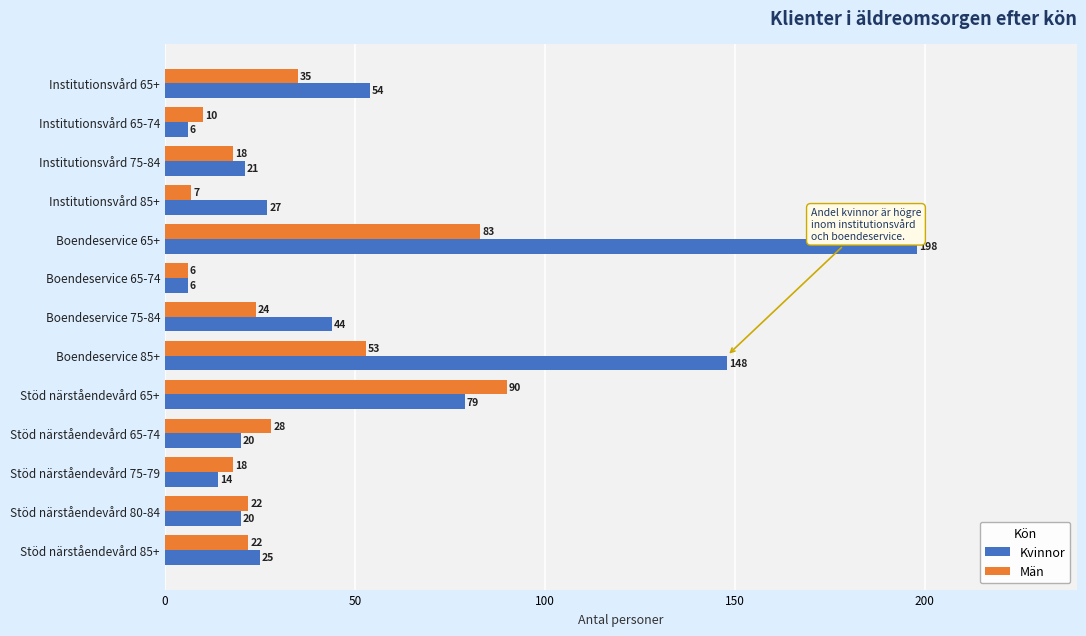

At Institutionsvård 65+, list the series in order from largest to smallest.

Kvinnor, Män